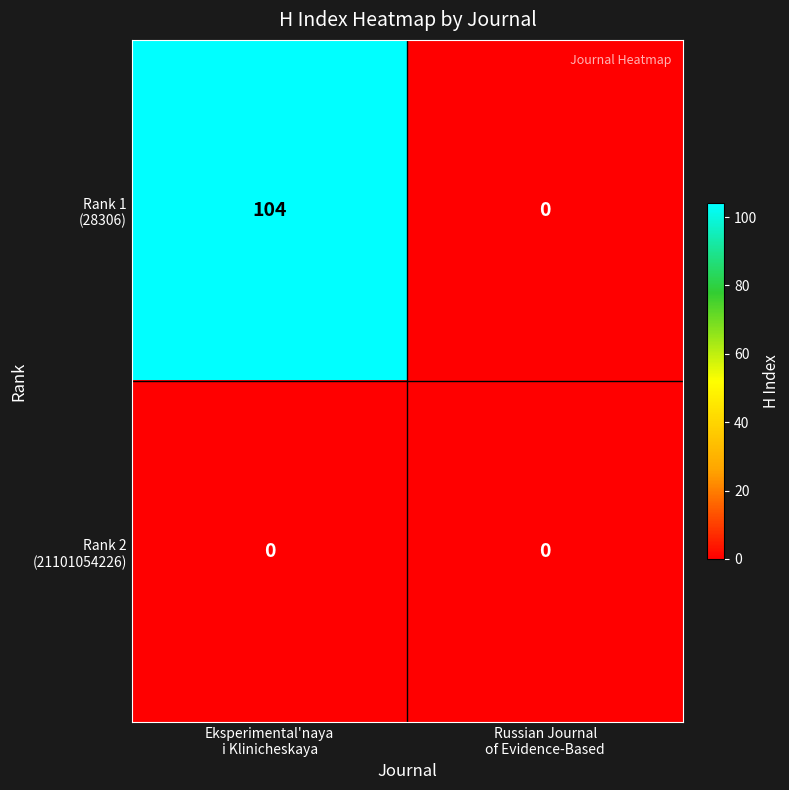

Count the number of data series in this chart.

2